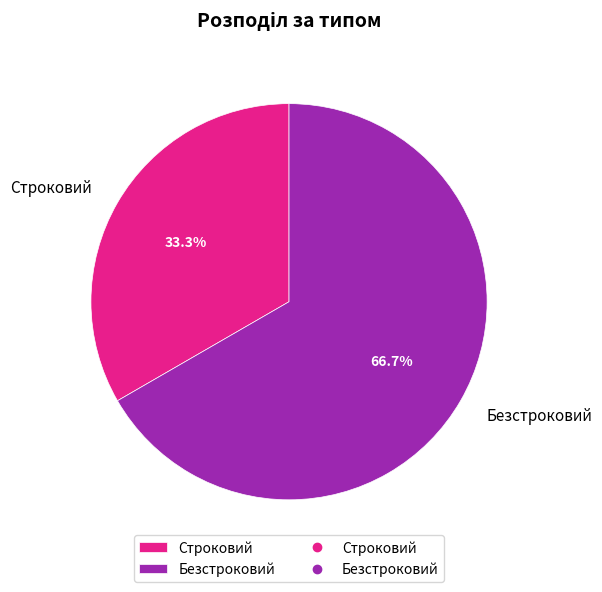

What is the ratio of the value at Безстроковий to the value at Строковий?

2.0